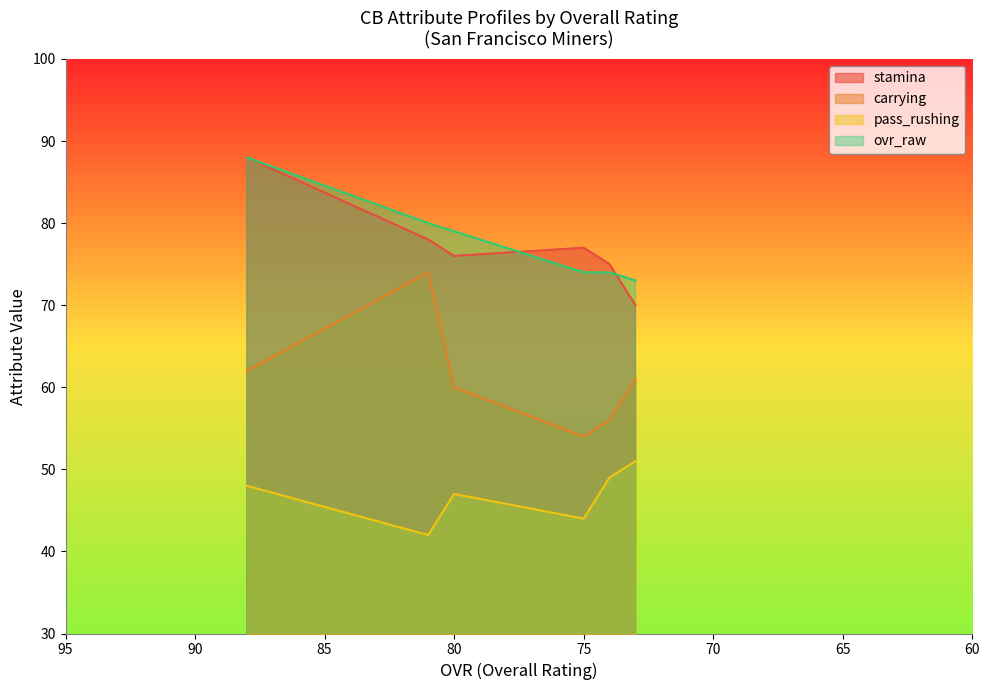

What is the difference between the ovr_raw values at 88 and 74?

14